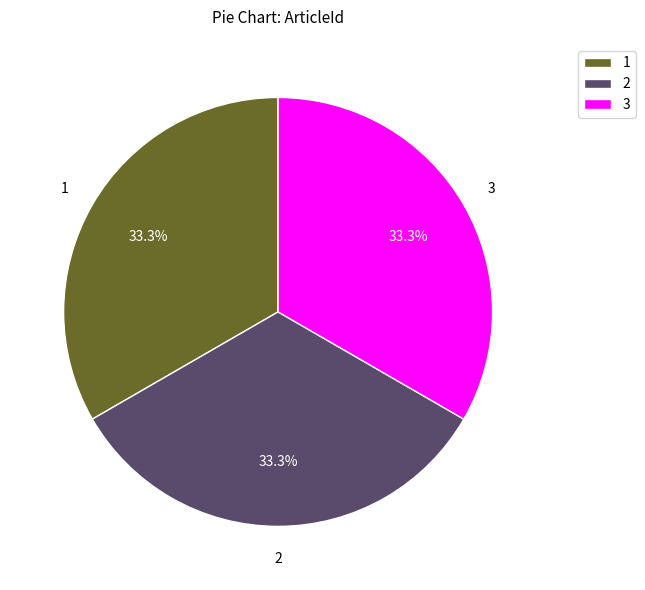

What percentage do 3 and 2 together represent?

66.7%